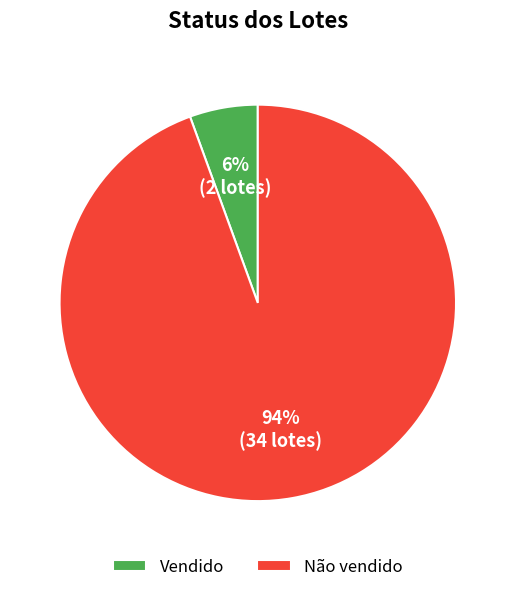

Between Não vendido and Vendido, which is larger?

Não vendido